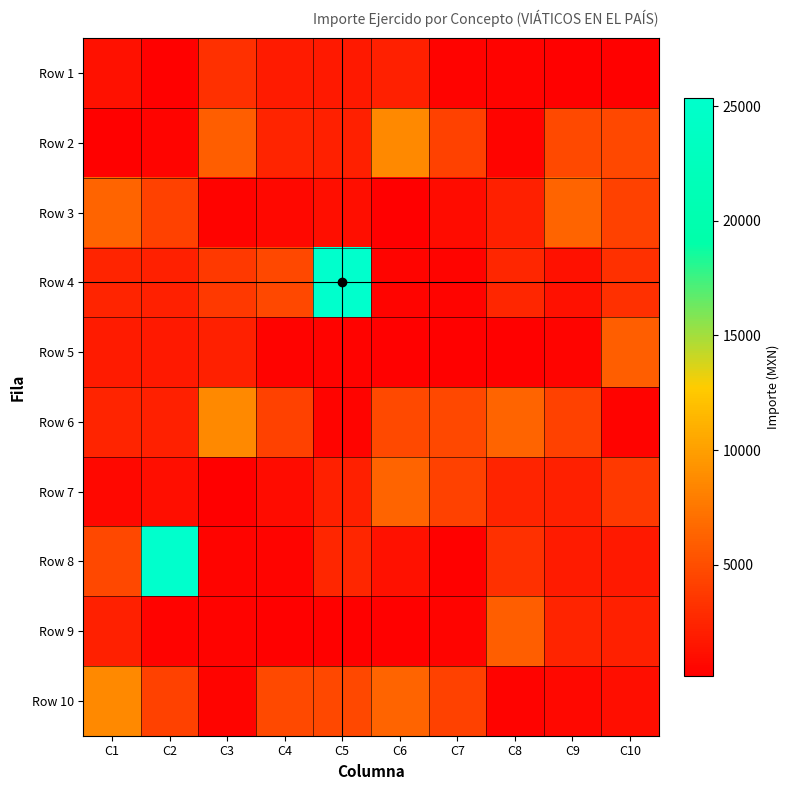

Rank the series by their maximum value, from highest to lowest.

Row 4, Row 8, Row 2, Row 6, Row 10, Row 3, Row 7, Row 5, Row 9, Row 1